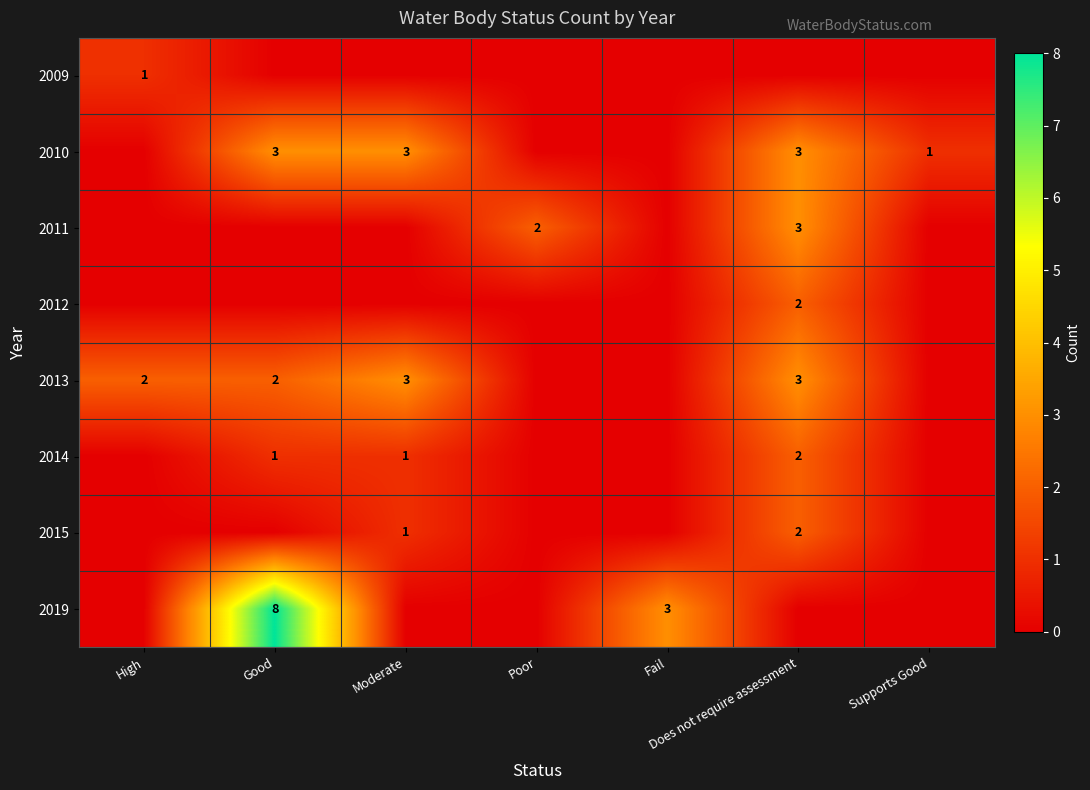

The value of 2010 at Supports Good is 1. True or false?

True